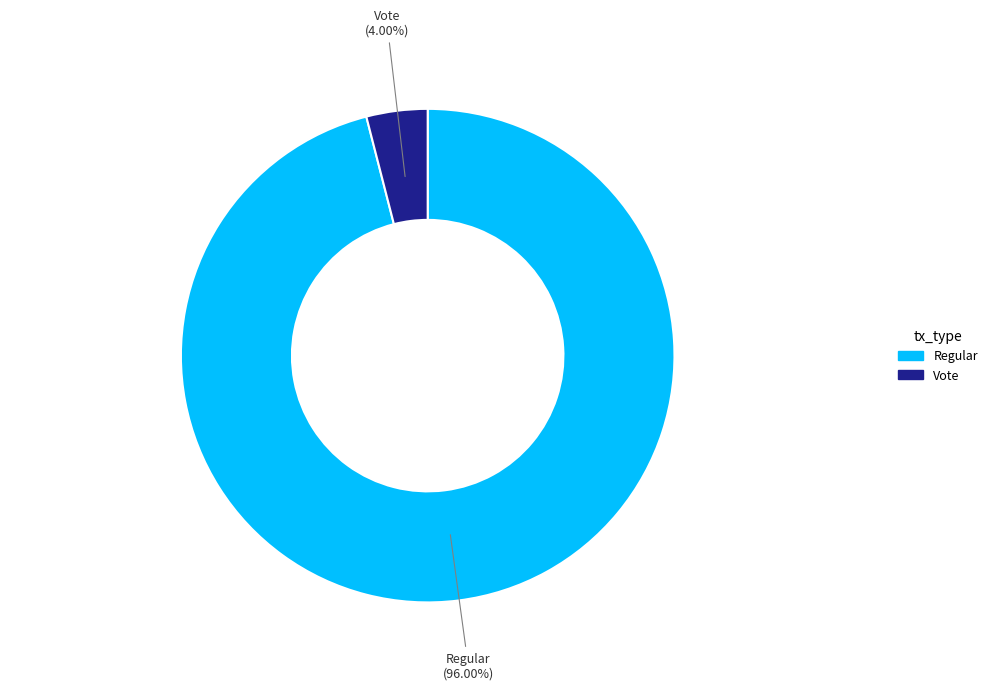

How many segments does this pie chart have?

2